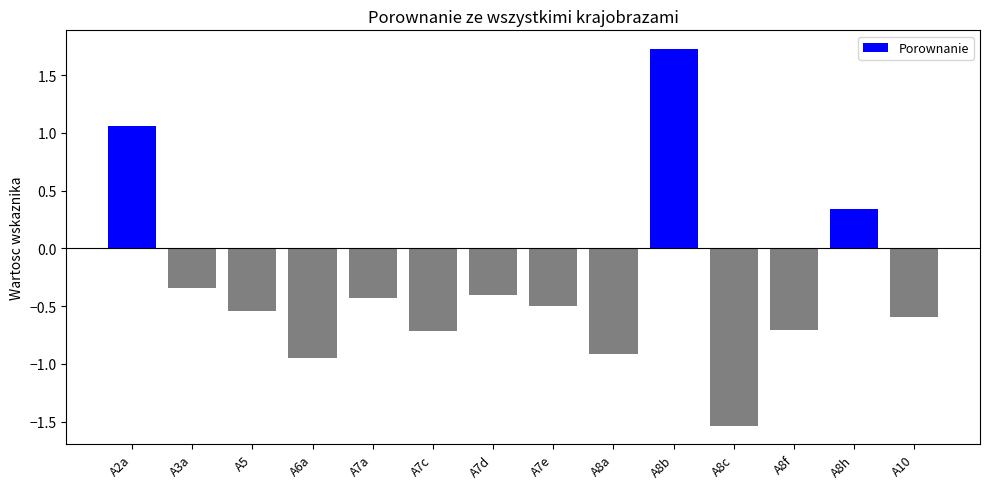

What is the smallest value displayed?

-1.5